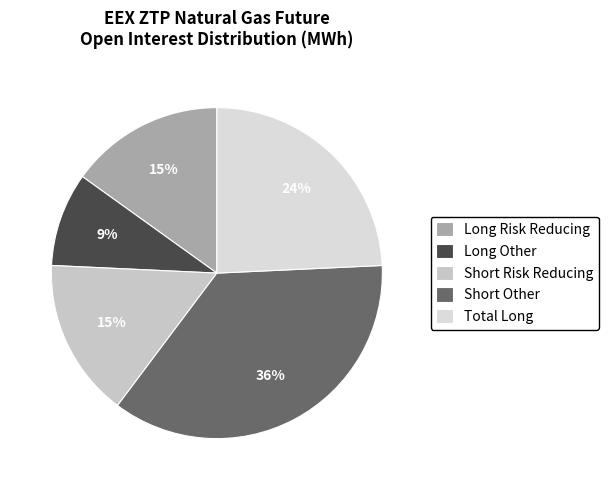

How many segments does this pie chart have?

5